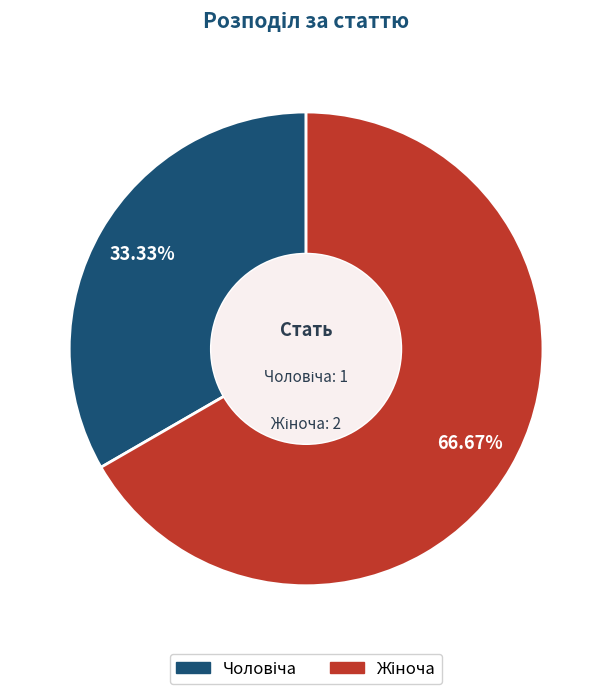

How many segments does this pie chart have?

2